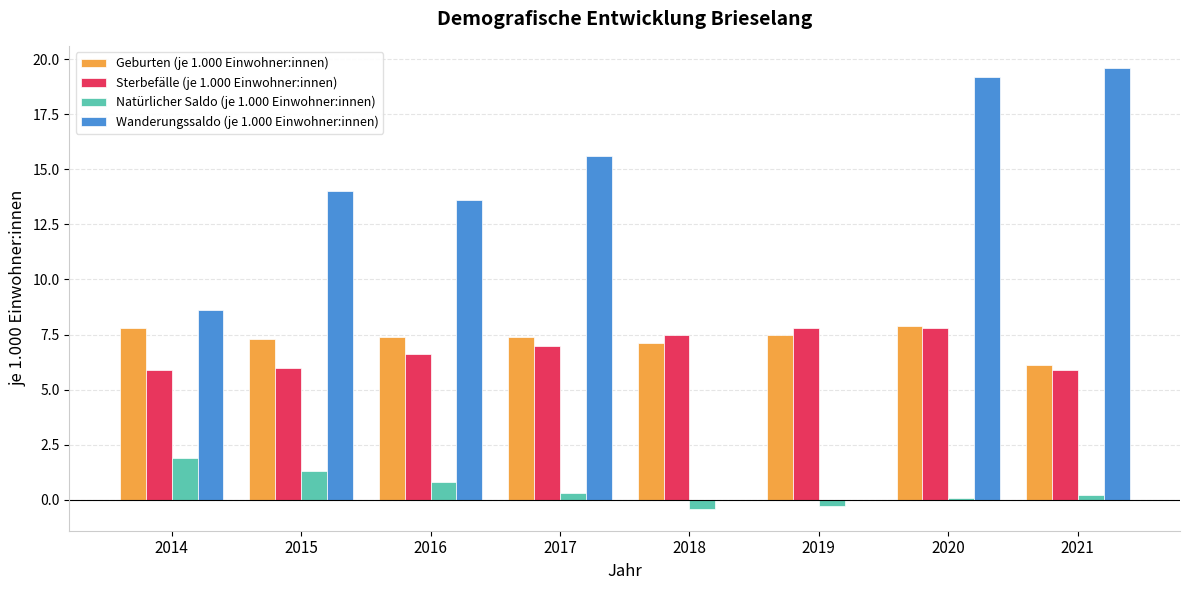

What is the maximum value shown in the chart?

19.6